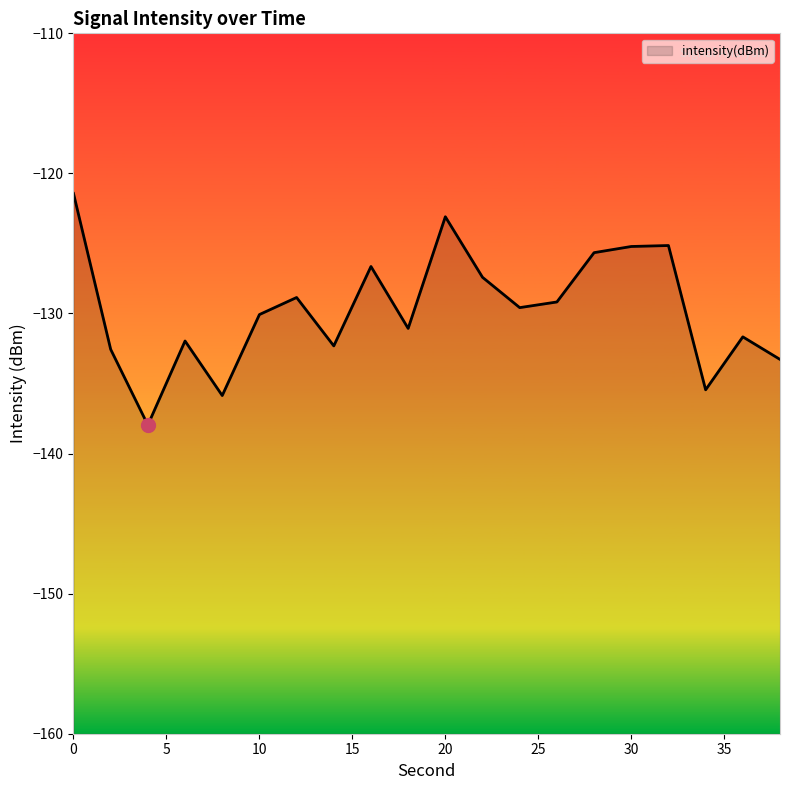

At which category does the chart reach its minimum across all series?

4